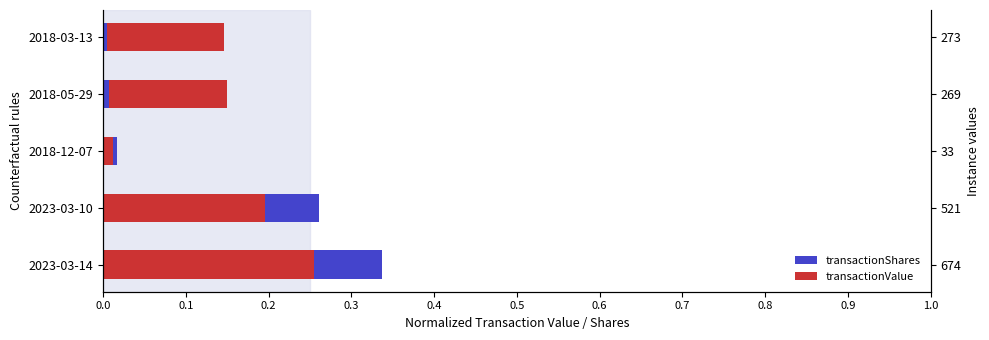

Reading left to right, extract all data points from this chart.

transactionShares: 0.3	0.3	0.0	0.1	0.1
transactionValue: 0.3	0.2	0.0	0.1	0.1